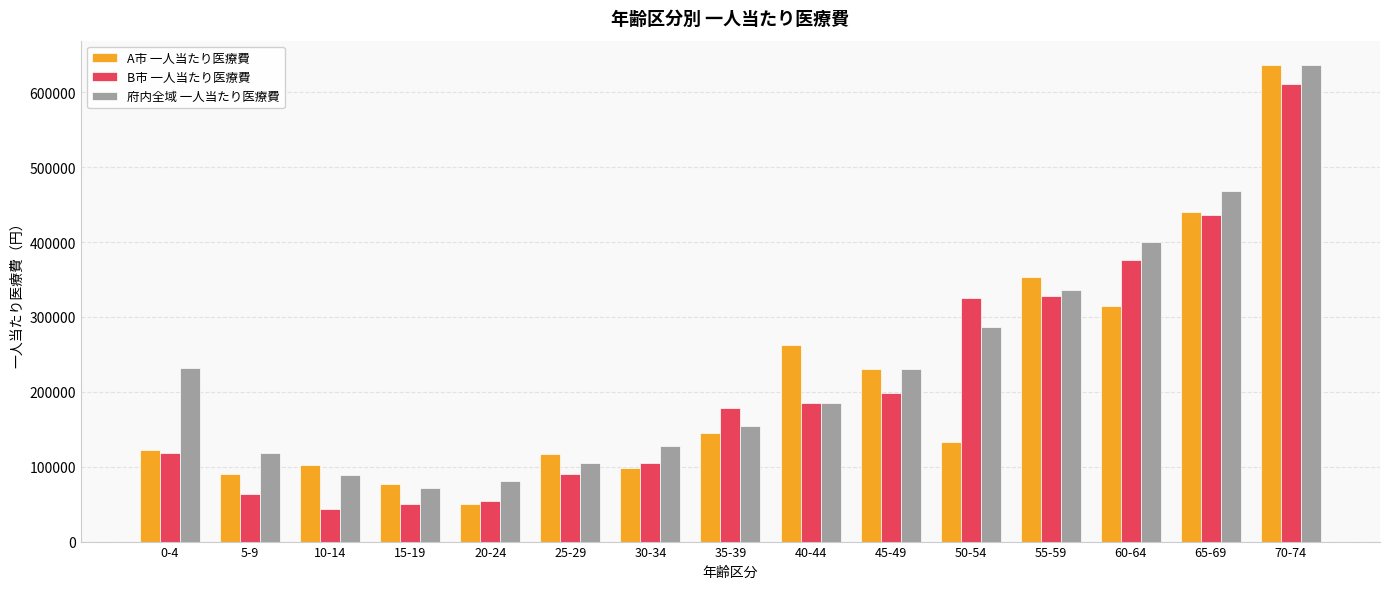

Which series has the largest total across all categories?

府内全域 一人当たり医療費